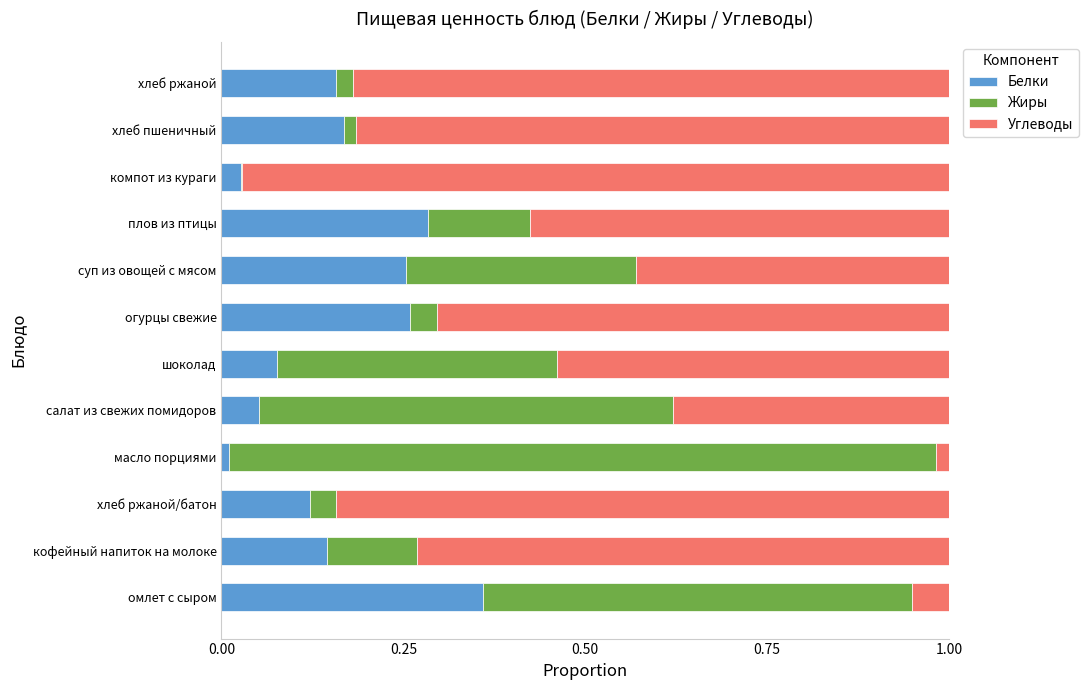

Which category has the highest value in the Белки series?

омлет с сыром